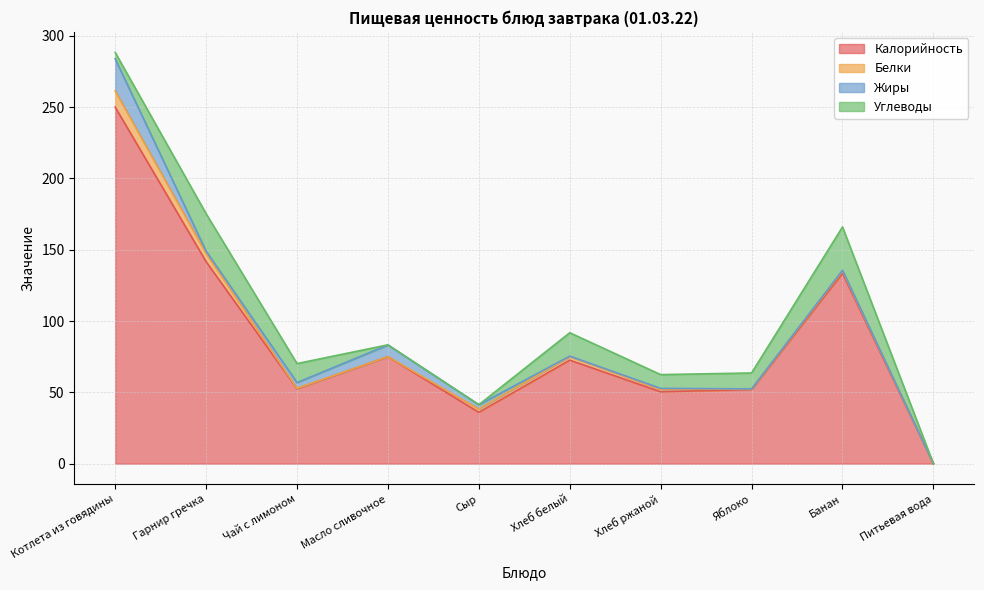

What is the difference between the Белки values at Масло сливочное and Котлета из говядины?

11.4